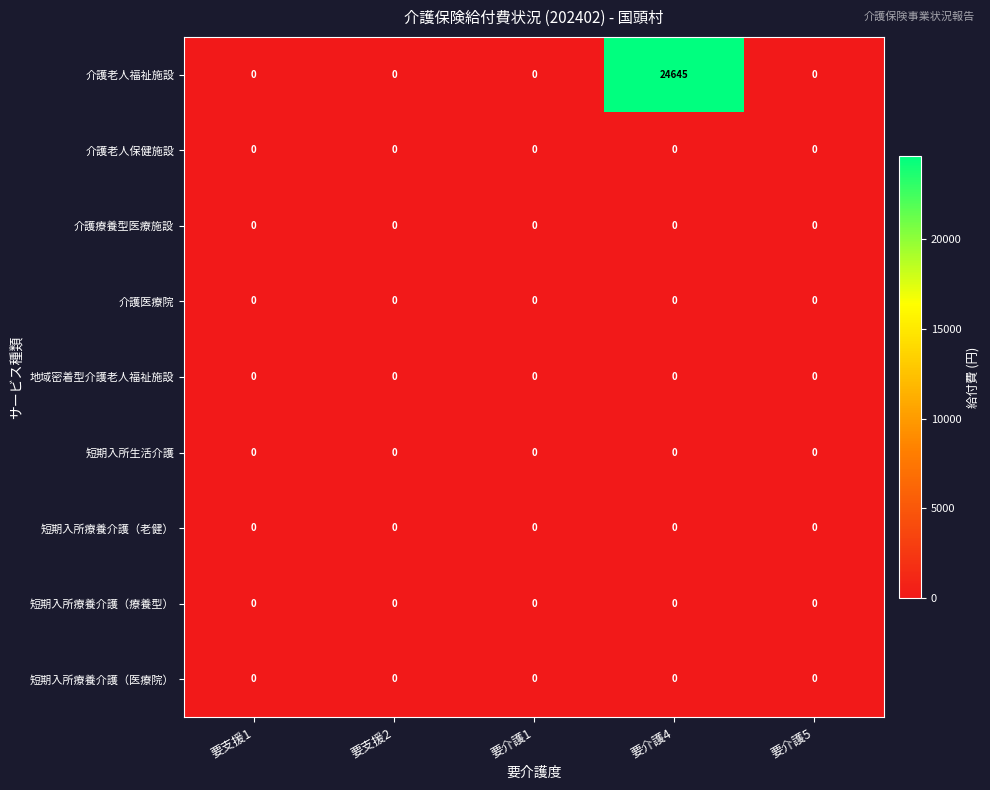

Which series changed the most between 要介護1 and 要介護4?

介護老人福祉施設